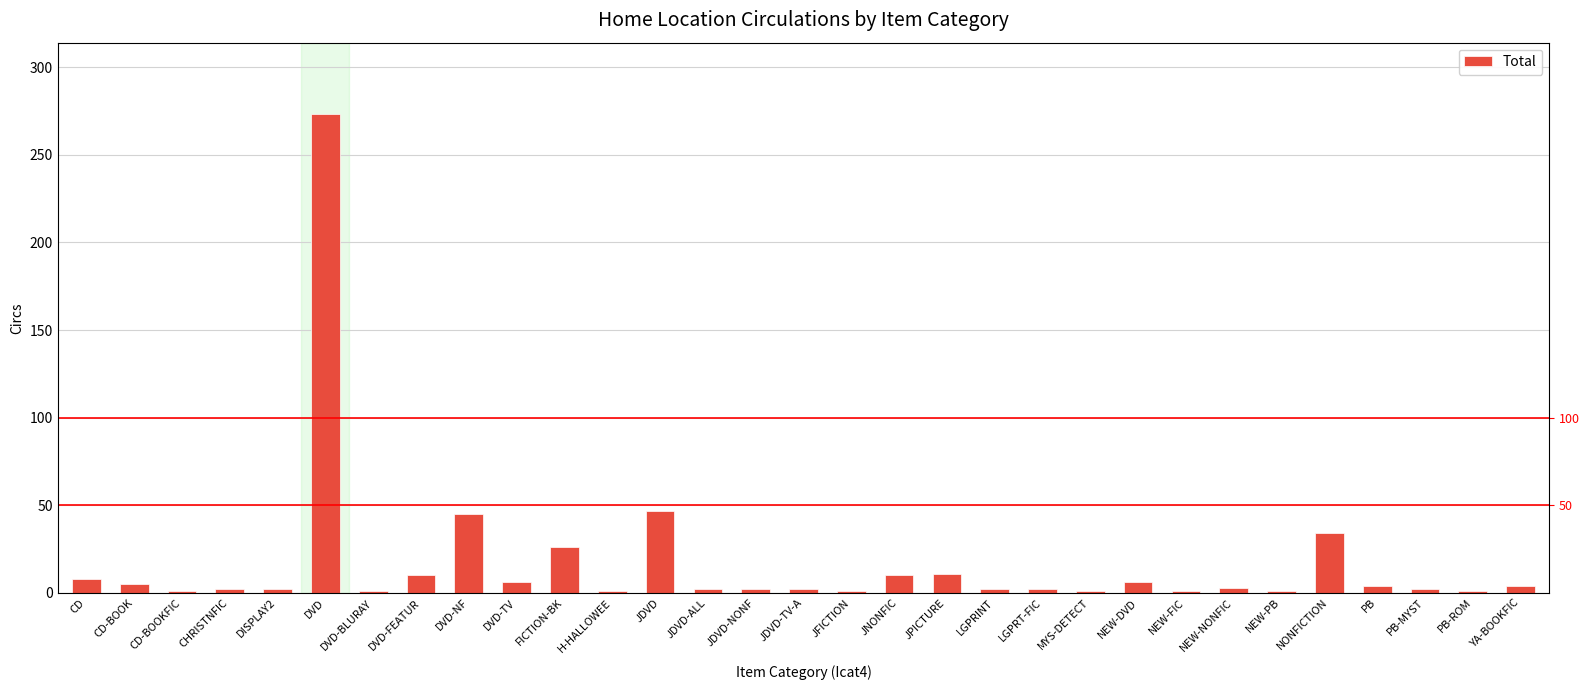

What is the minimum value shown in the chart?

1